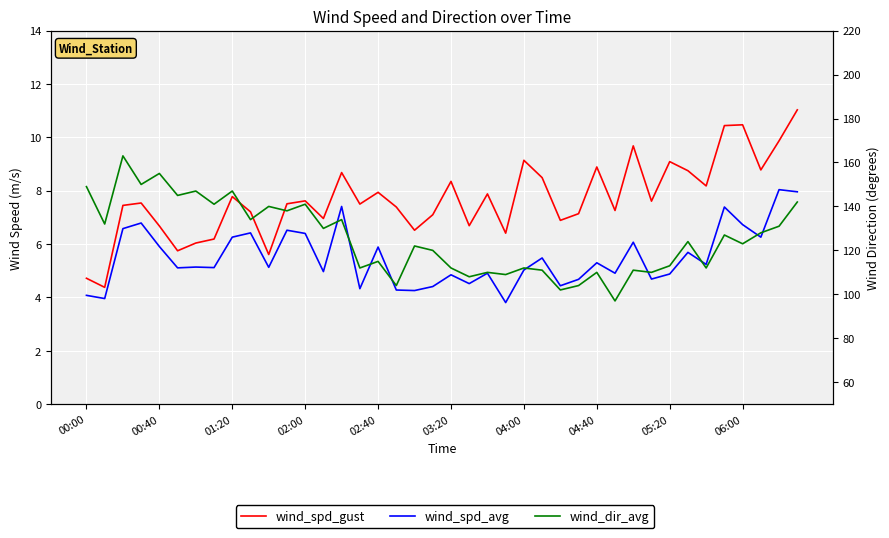

What are all the series names shown in the legend?

wind_spd_gust, wind_spd_avg, wind_dir_avg